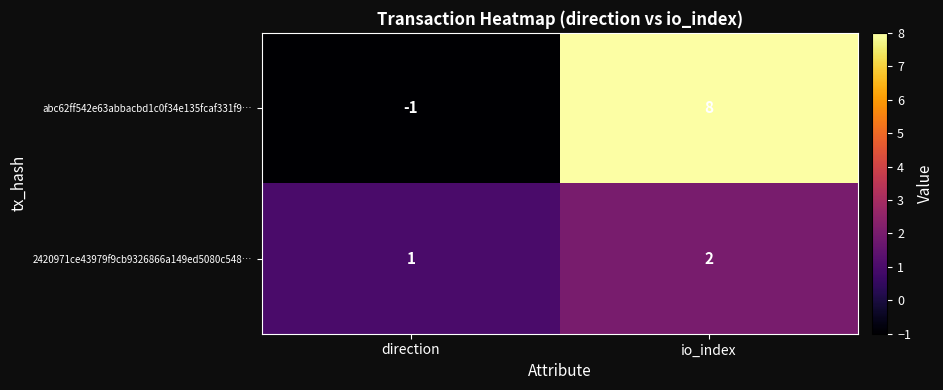

Is it true that abc62ff542e63abbacbd1c0f34e135fcaf331f9… equals -1 at direction?

True